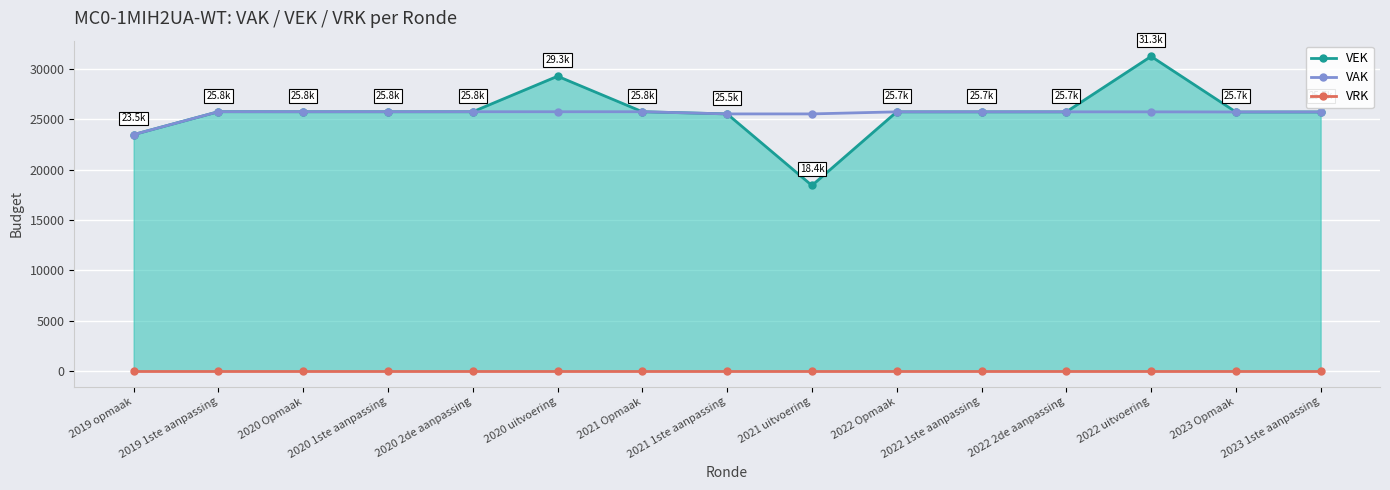

True or false: VAK has more than 0 points higher than both neighbors.

True